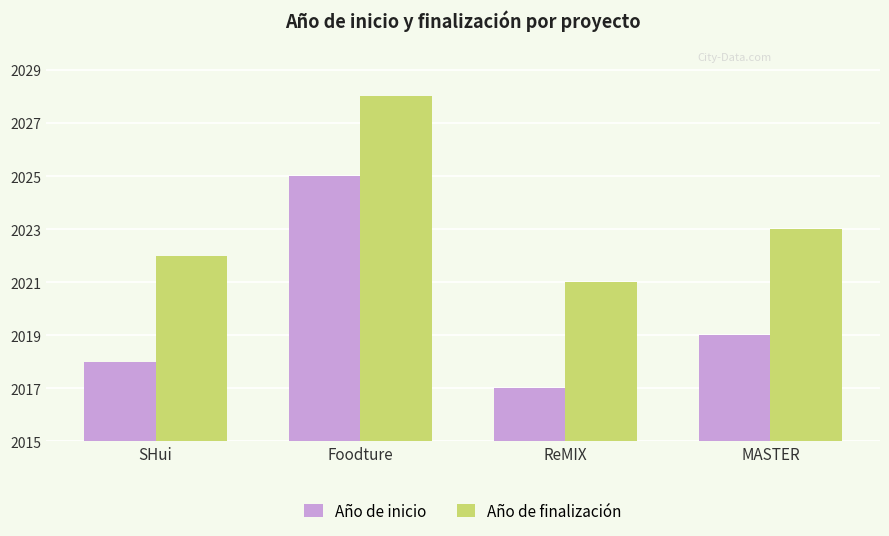

What position from the left is MASTER?

4